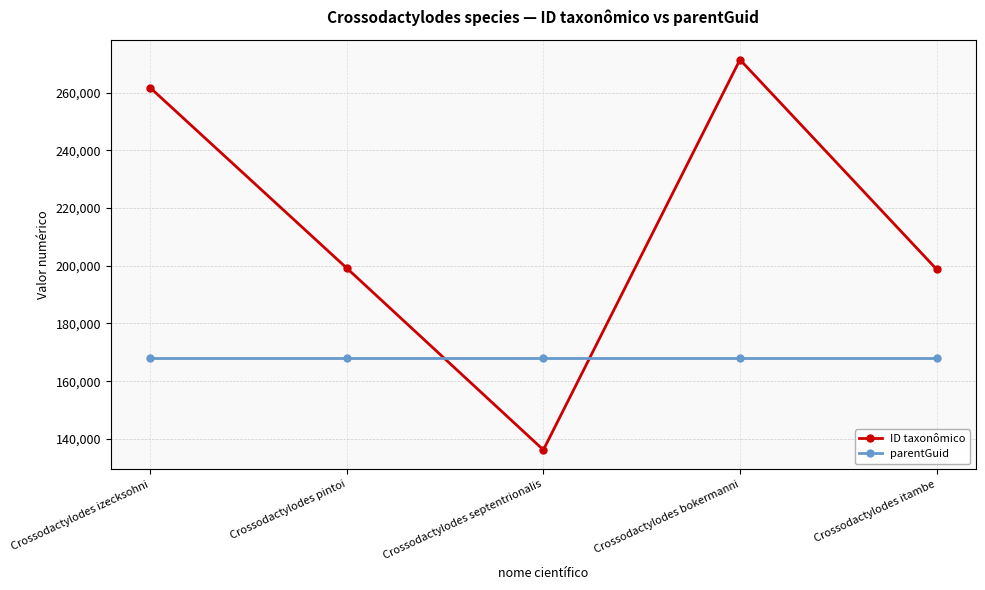

Which series has the largest range (max minus min)?

ID taxonômico